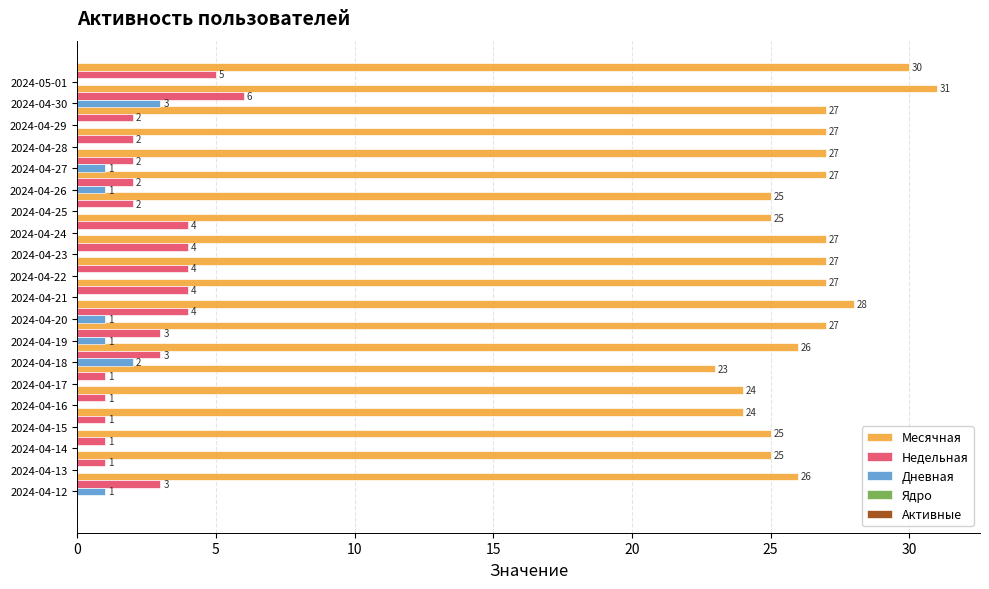

How many Дневная values are between 0 and 1?

18